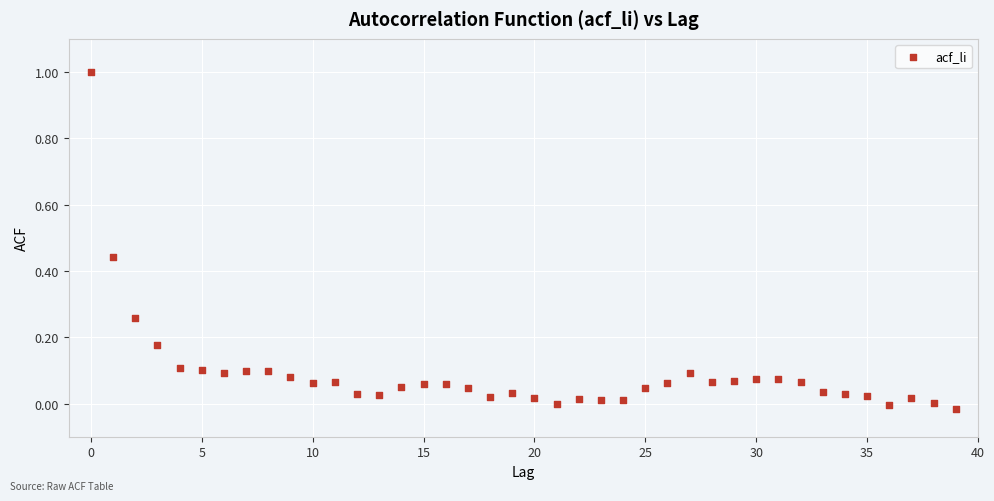

What is the range of Y values (max minus min)?

1.0